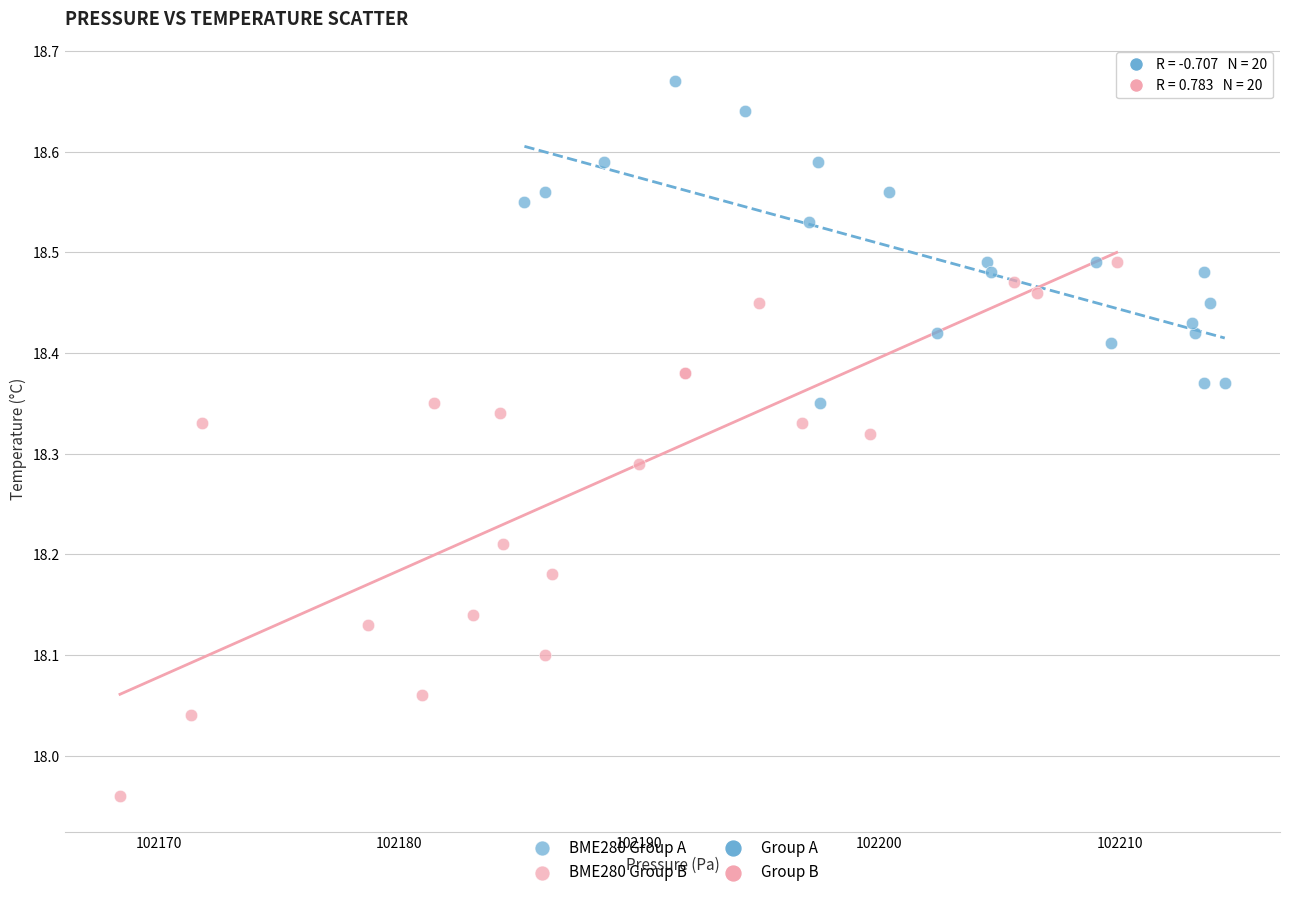

Which series contains the lowest Y value?

BME280 Group B